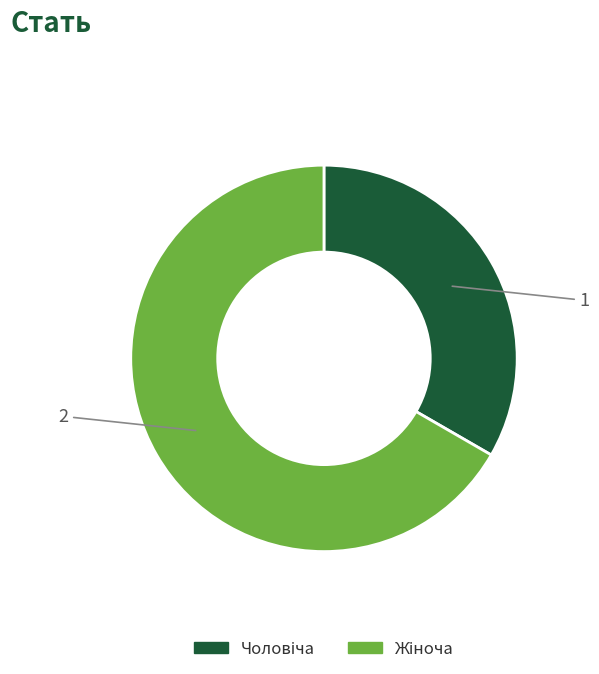

How many slices are in this pie chart?

2